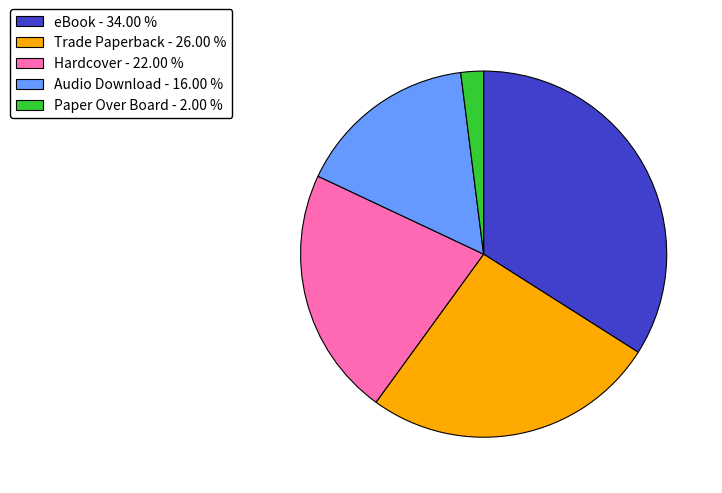

Is the sum of eBook and Paper Over Board greater than half?

No